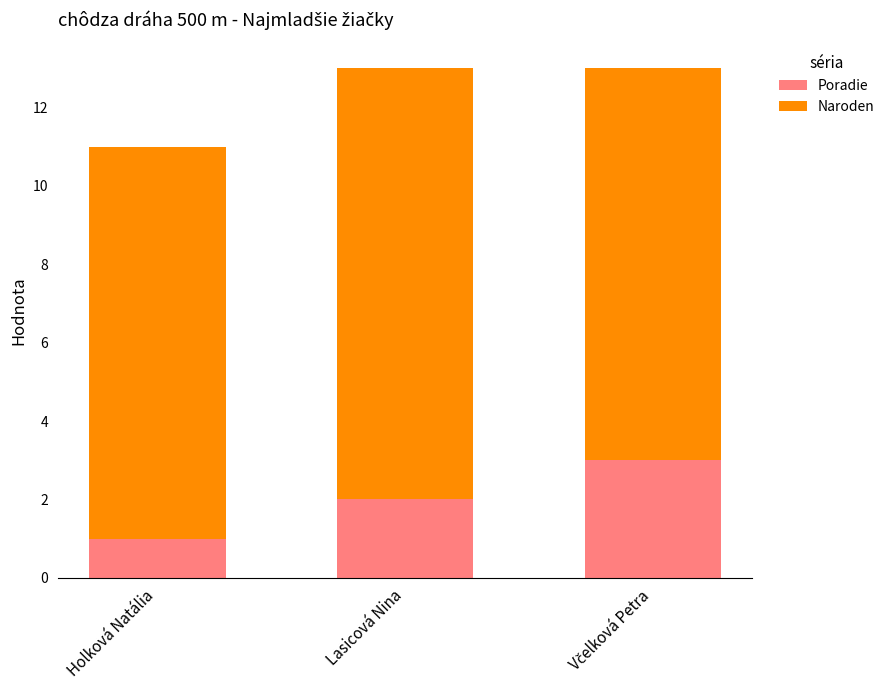

The value of Poradie at Lasicová Nina is 1. True or false?

False